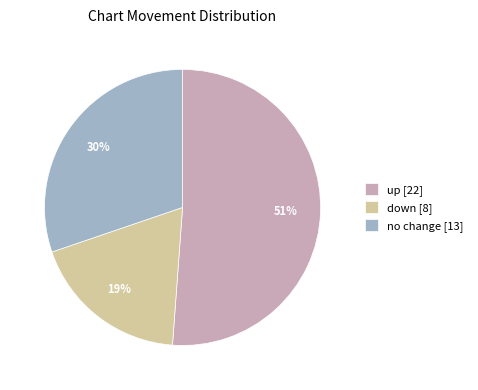

Is the sum of down [8] and up [22] greater than half?

Yes